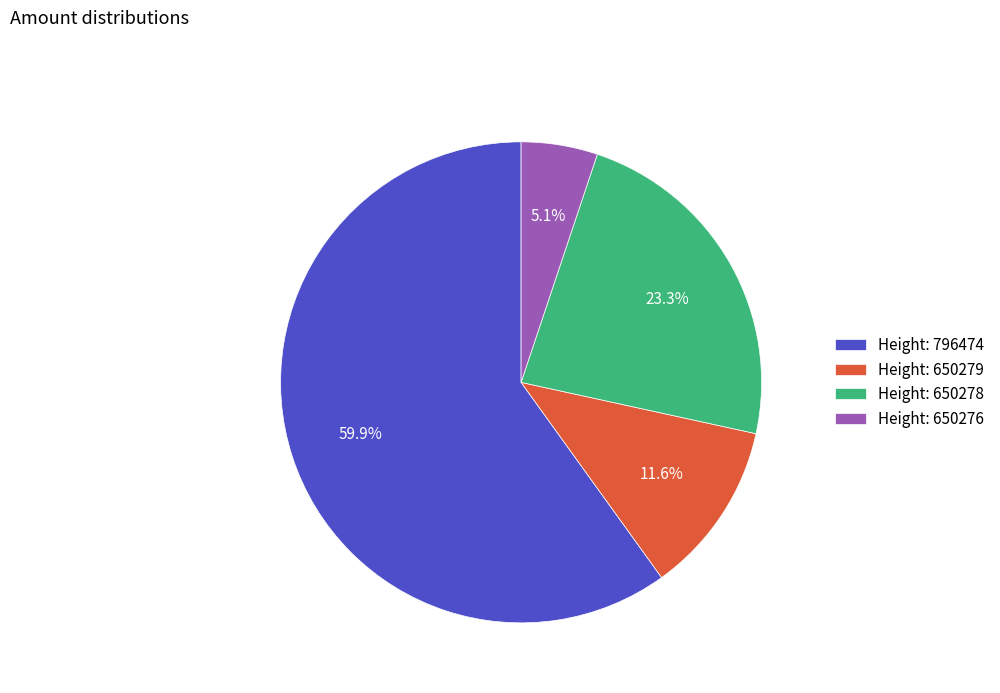

To the nearest percent, what is the difference between the largest and smallest slice percentages?

55%